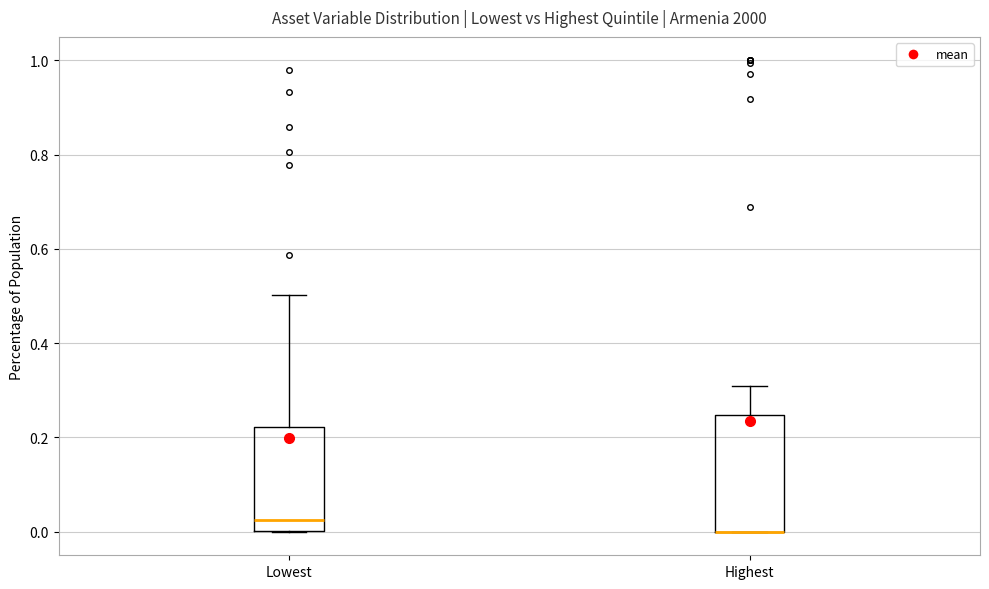

Reading left to right, transcribe this box plot: for each box, give where its median line is, the range the box spans, and where its two whiskers end, as read against the y-axis. The values are not printed on the chart, so give them approximately, as read against the axis.

Lowest: median 0.02, box 0.00 to 0.22, whiskers 0.00 to 0.50
Highest: median 0.00 (drawn on the box's lower edge), box 0.00 to 0.24, whiskers 0.00 to 0.30